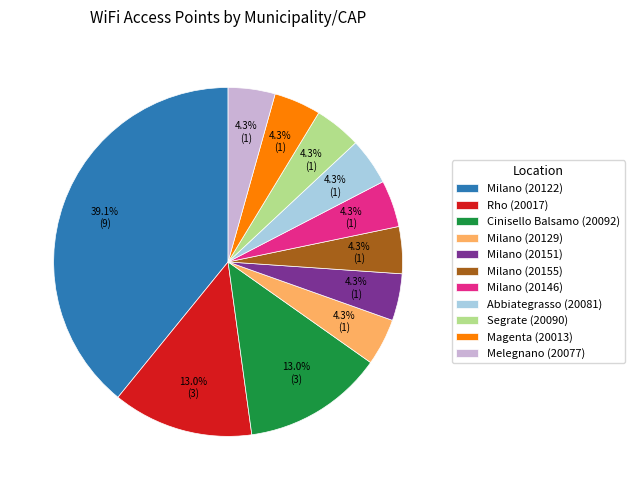

To the nearest percent, what percentage of the pie is Milano (20155)?

4%